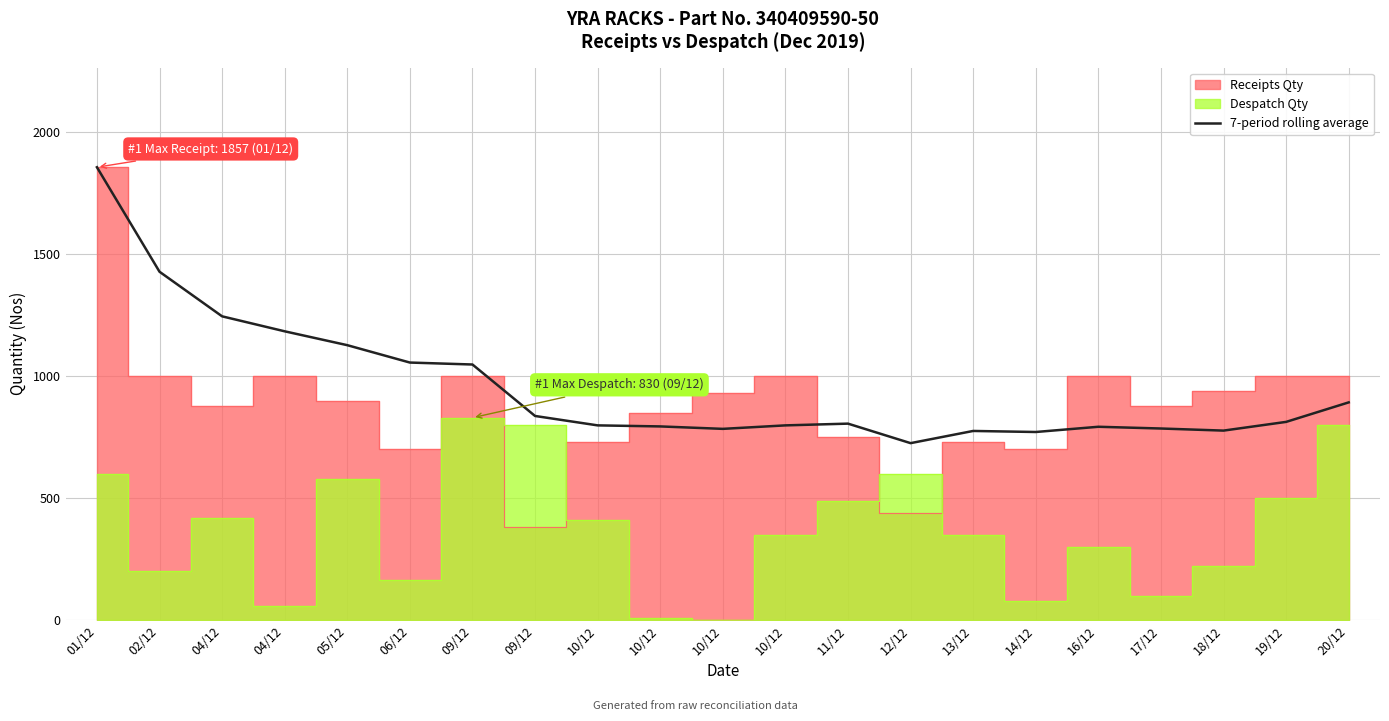

How many values exceed 805?

11